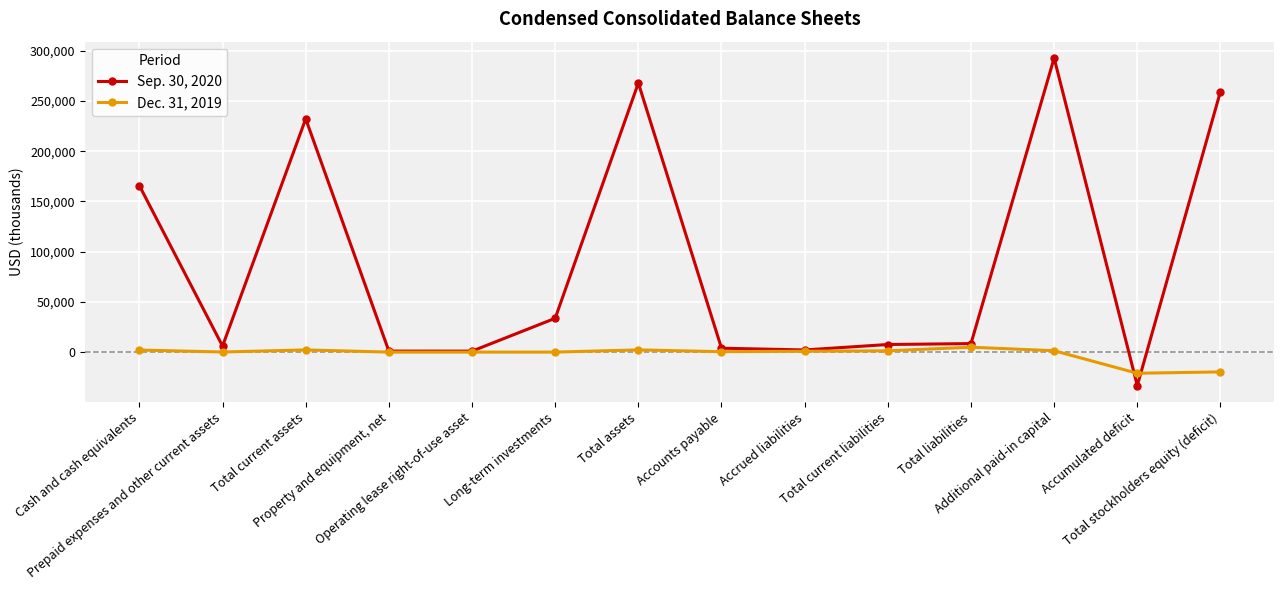

Count the number of categories in the chart.

14